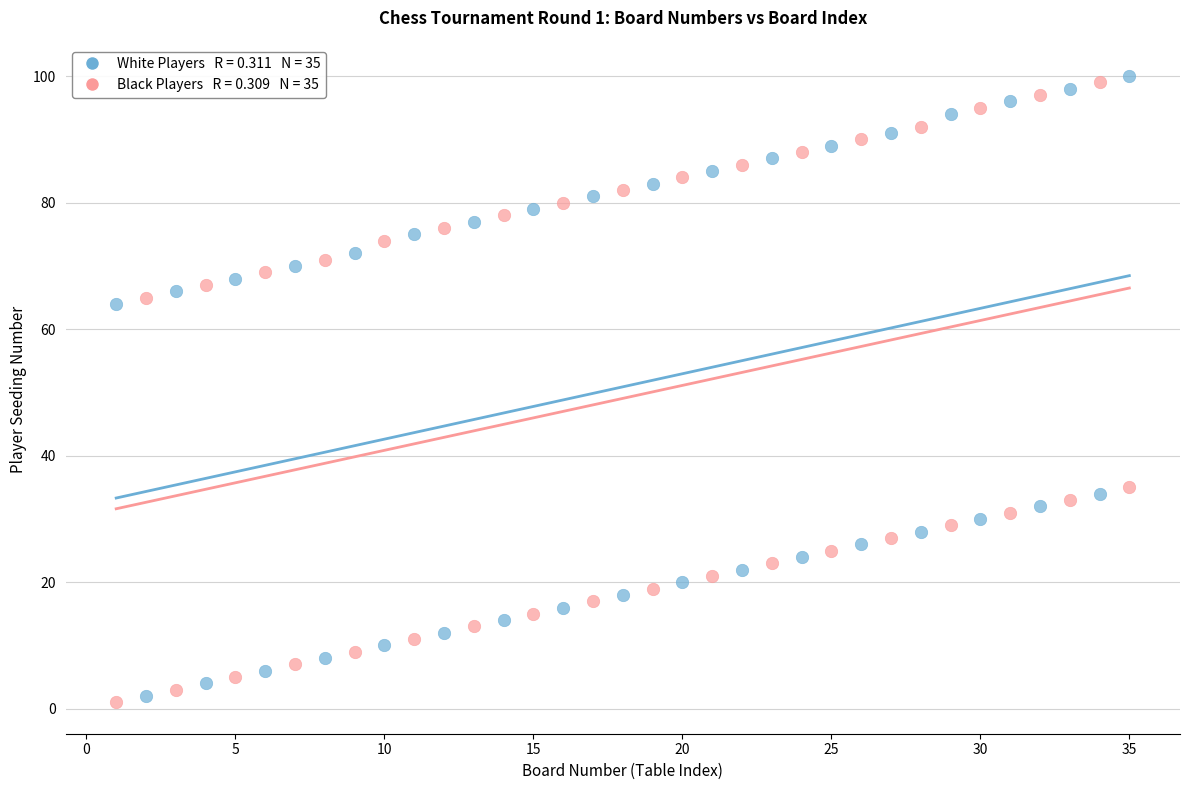

Across all data points, what is the range of Y values (max minus min)?

99